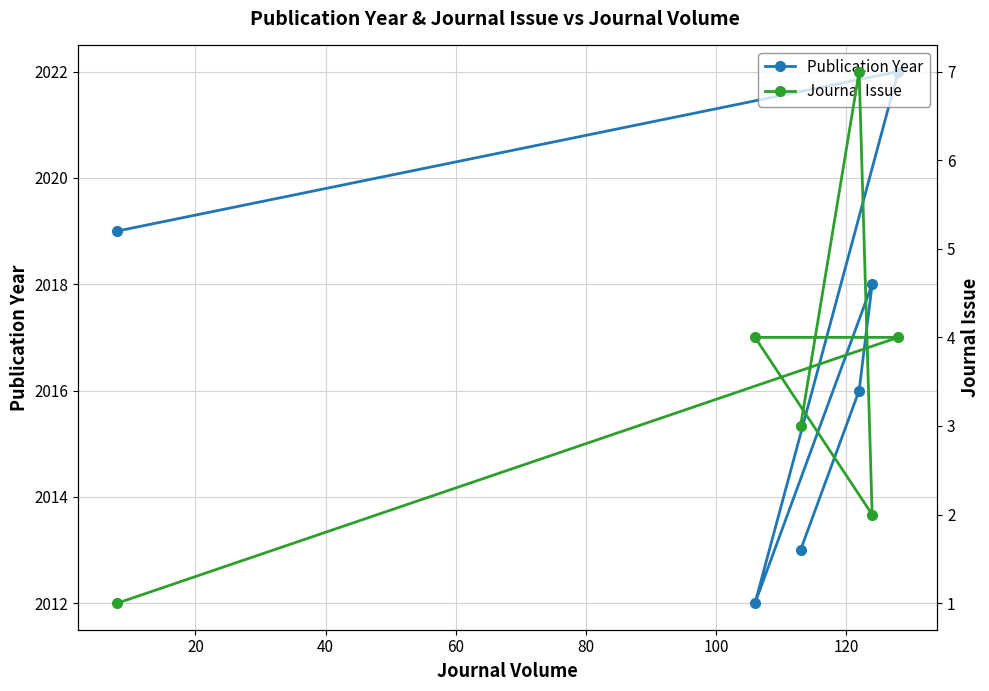

How many lines are shown in the chart?

2